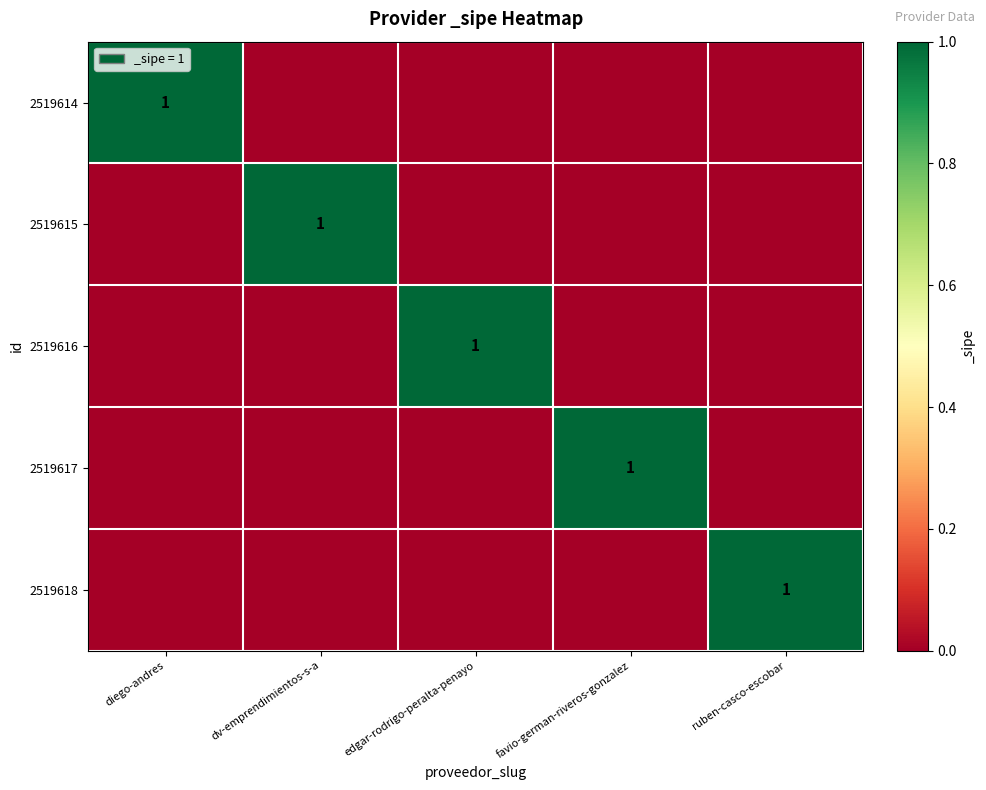

The 2519614 series shows 2 at diego-andres. True or false?

False